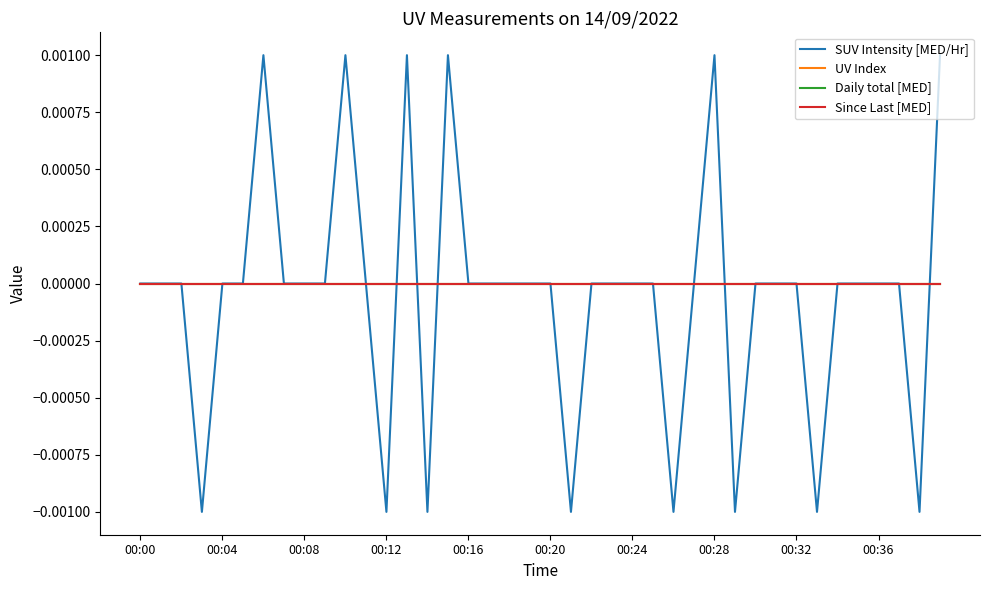

Does the chart display data point markers on the line(s)?

No